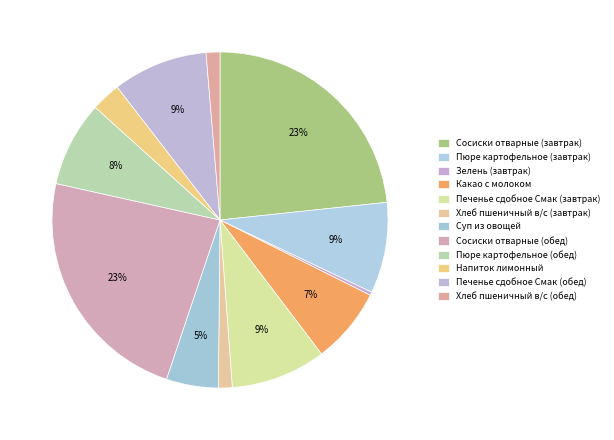

Count the number of slices in the pie.

12